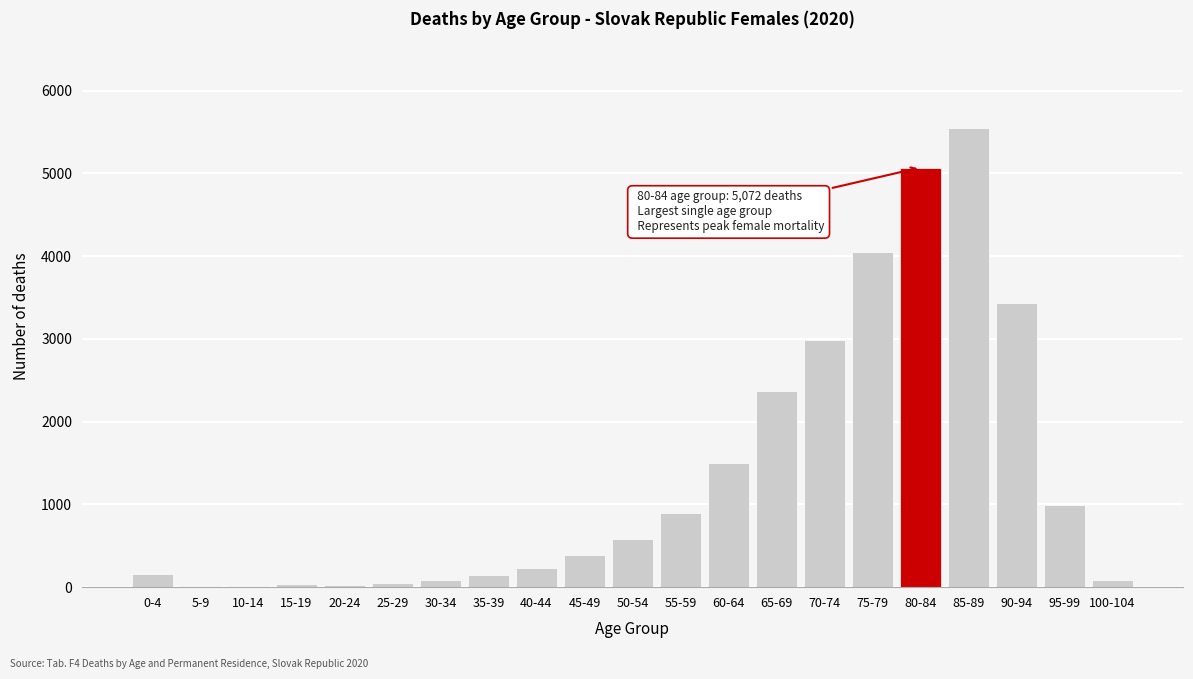

The value at 80-84 is 7017. True or false?

False